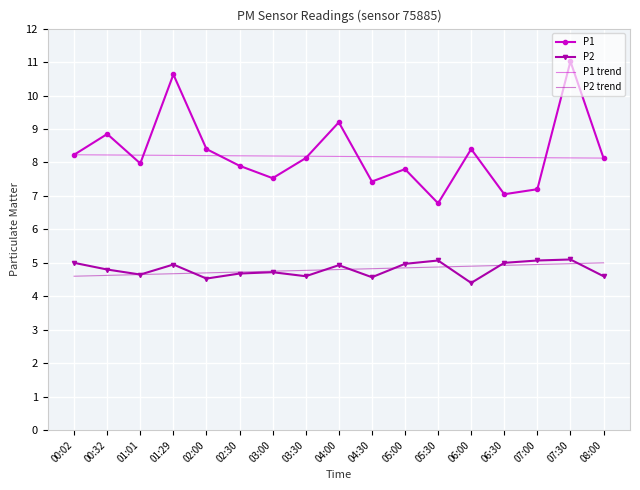

What is the total value across all series at 04:30?

25.0